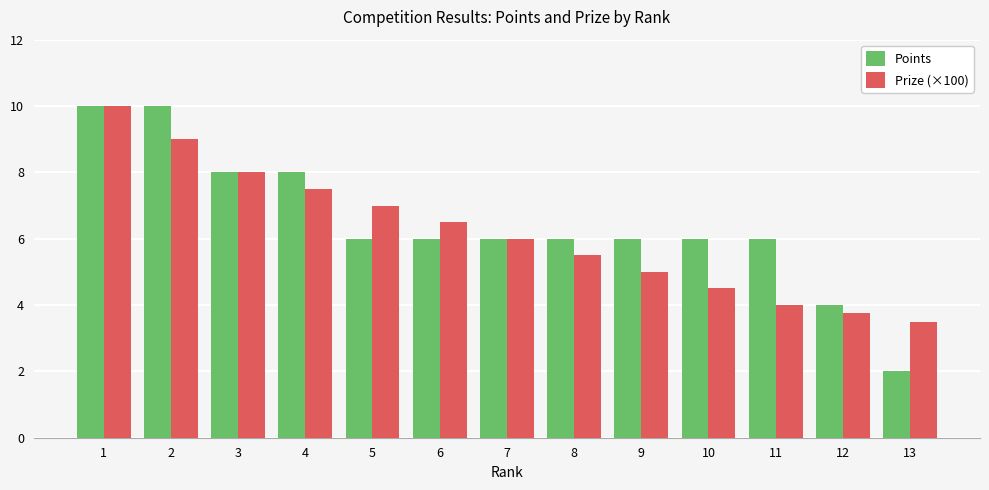

At 12, list the series in order from largest to smallest.

Points, Prize (×100)